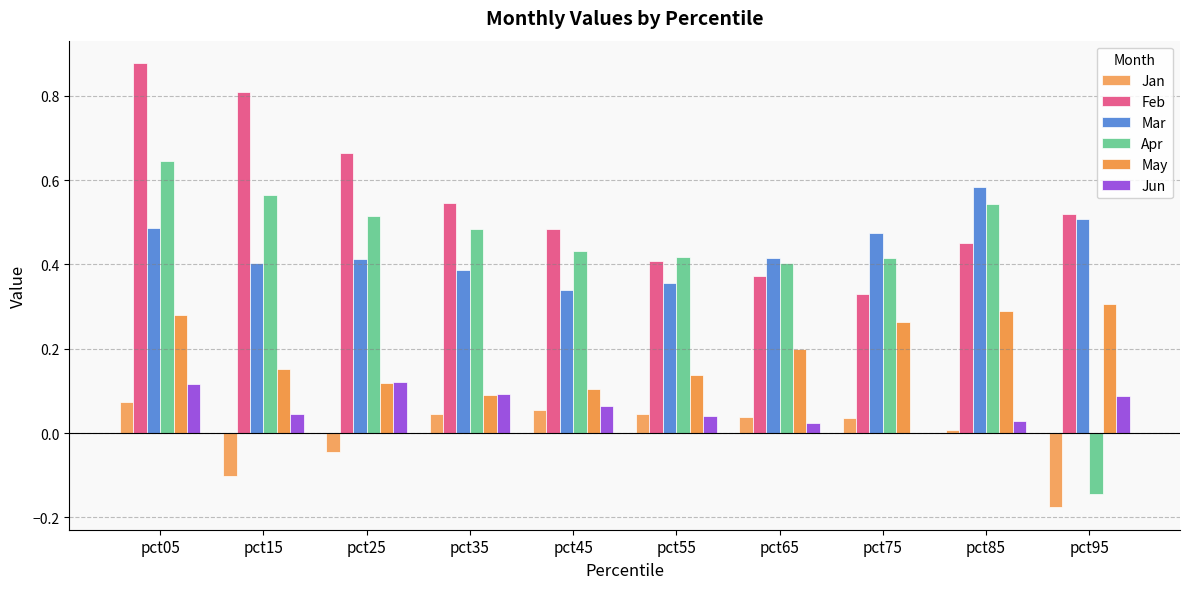

The value of Mar at pct05 is 0.7. True or false?

False